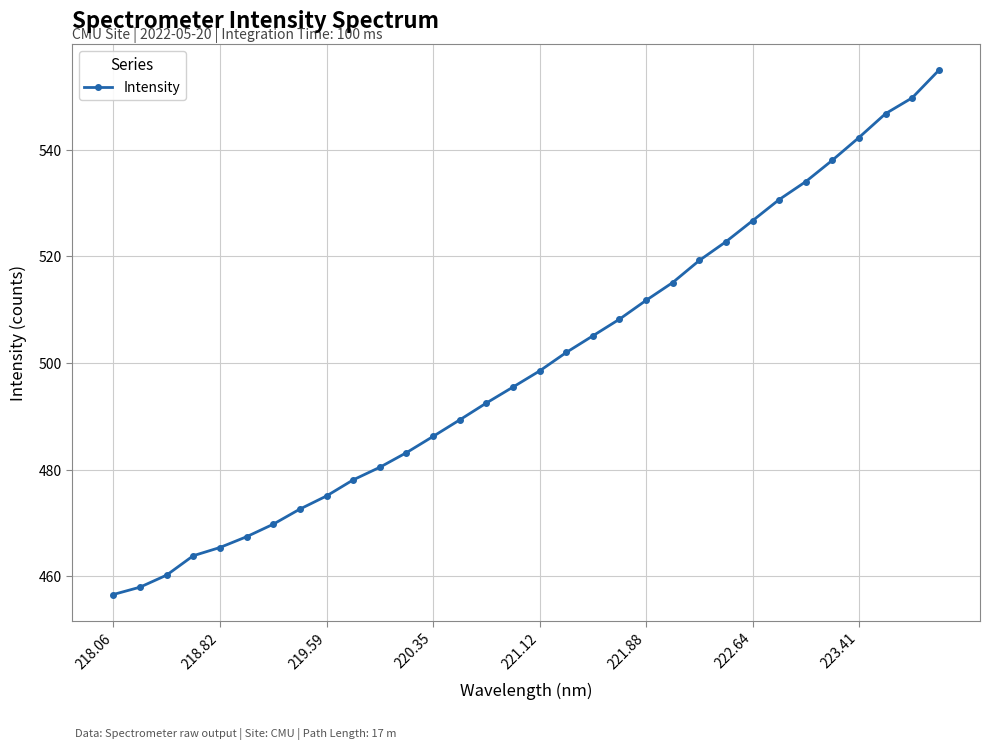

What is the greatest value displayed?

554.9